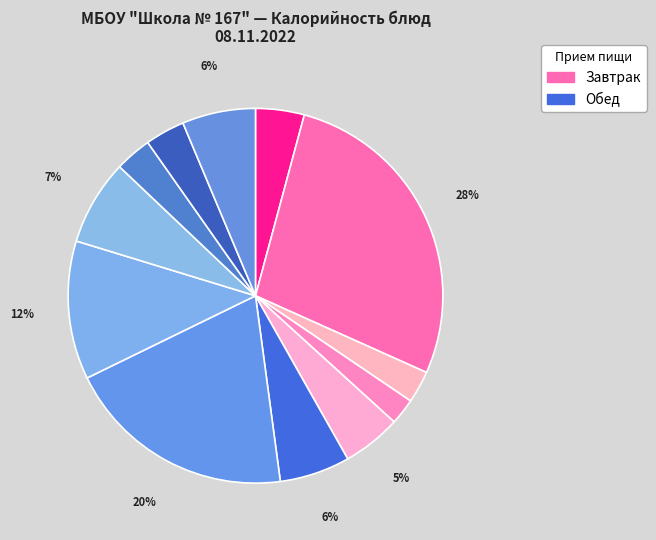

To the nearest percent, what is the difference between the largest and smallest slice percentages?

25%